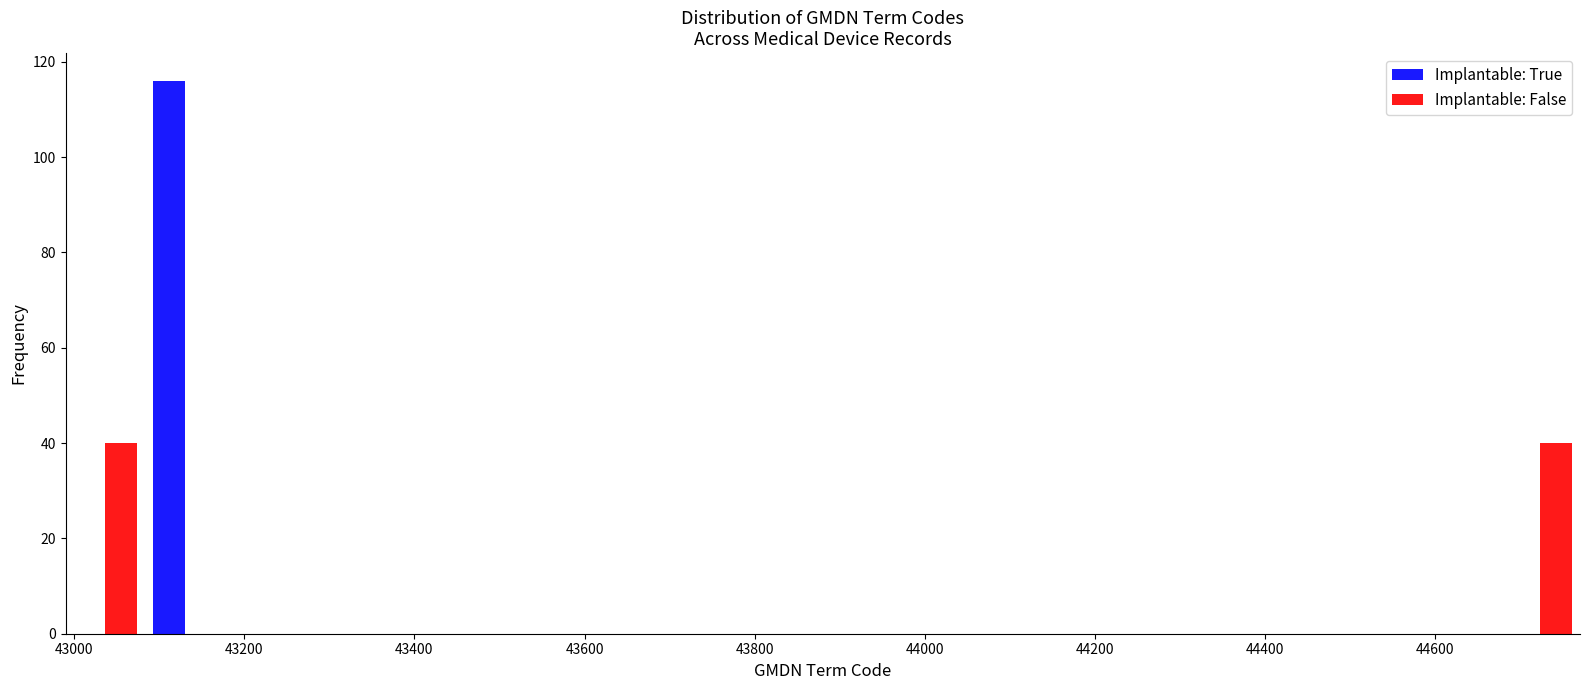

Reading left to right, transcribe this chart: for each range on the x-axis, give the height of each series' bar. Neither the bar edges nor the heights are printed on the chart, so give them approximately, as read against the axes.

43000 to 43080: Implantable: True=0	Implantable: False=40
43080 to 43180: Implantable: True=116	Implantable: False=0
43180 to 43280: Implantable: True=0	Implantable: False=0
43280 to 43360: Implantable: True=0	Implantable: False=0
43360 to 43460: Implantable: True=0	Implantable: False=0
43460 to 43560: Implantable: True=0	Implantable: False=0
43560 to 43640: Implantable: True=0	Implantable: False=0
43640 to 43740: Implantable: True=0	Implantable: False=0
43740 to 43840: Implantable: True=0	Implantable: False=0
43840 to 43920: Implantable: True=0	Implantable: False=0
43920 to 44020: Implantable: True=0	Implantable: False=0
44020 to 44120: Implantable: True=0	Implantable: False=0
44120 to 44200: Implantable: True=0	Implantable: False=0
44200 to 44300: Implantable: True=0	Implantable: False=0
44300 to 44400: Implantable: True=0	Implantable: False=0
44400 to 44480: Implantable: True=0	Implantable: False=0
44480 to 44580: Implantable: True=0	Implantable: False=0
44580 to 44680: Implantable: True=0	Implantable: False=0
44680 to 44780: Implantable: True=0	Implantable: False=40